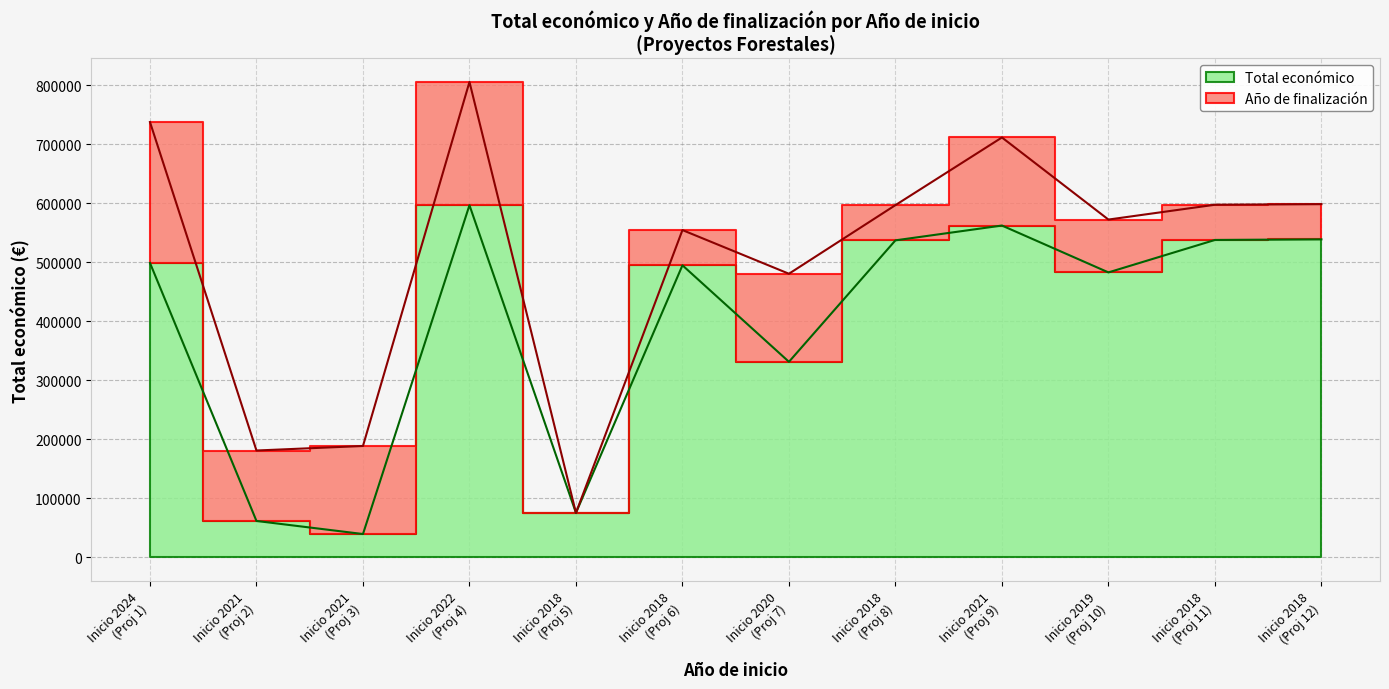

Between Inicio 2018 (Proj 6) and Inicio 2020 (Proj 7), which is larger?

Inicio 2018 (Proj 6)